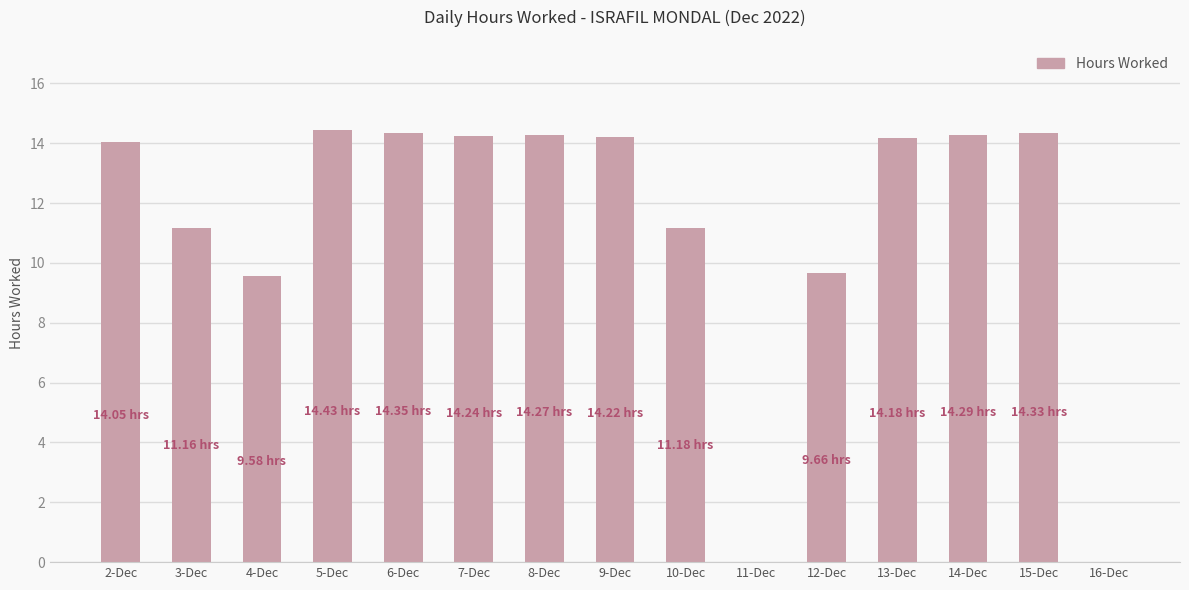

What is the sum of all values?

169.9